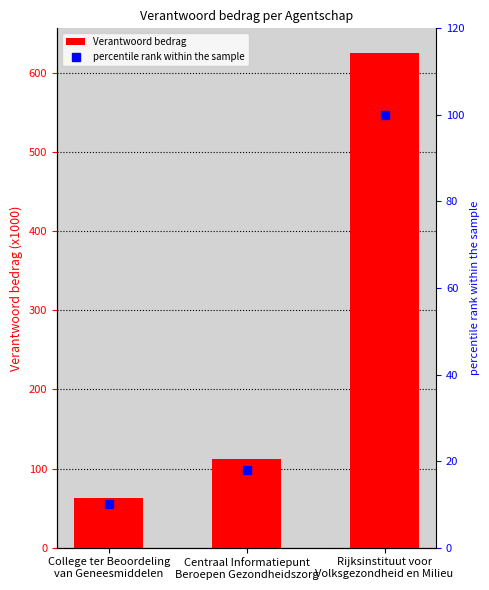

What is the spread (max minus min) of values at Rijksinstituut voor
Volksgezondheid en Milieu?

525.1